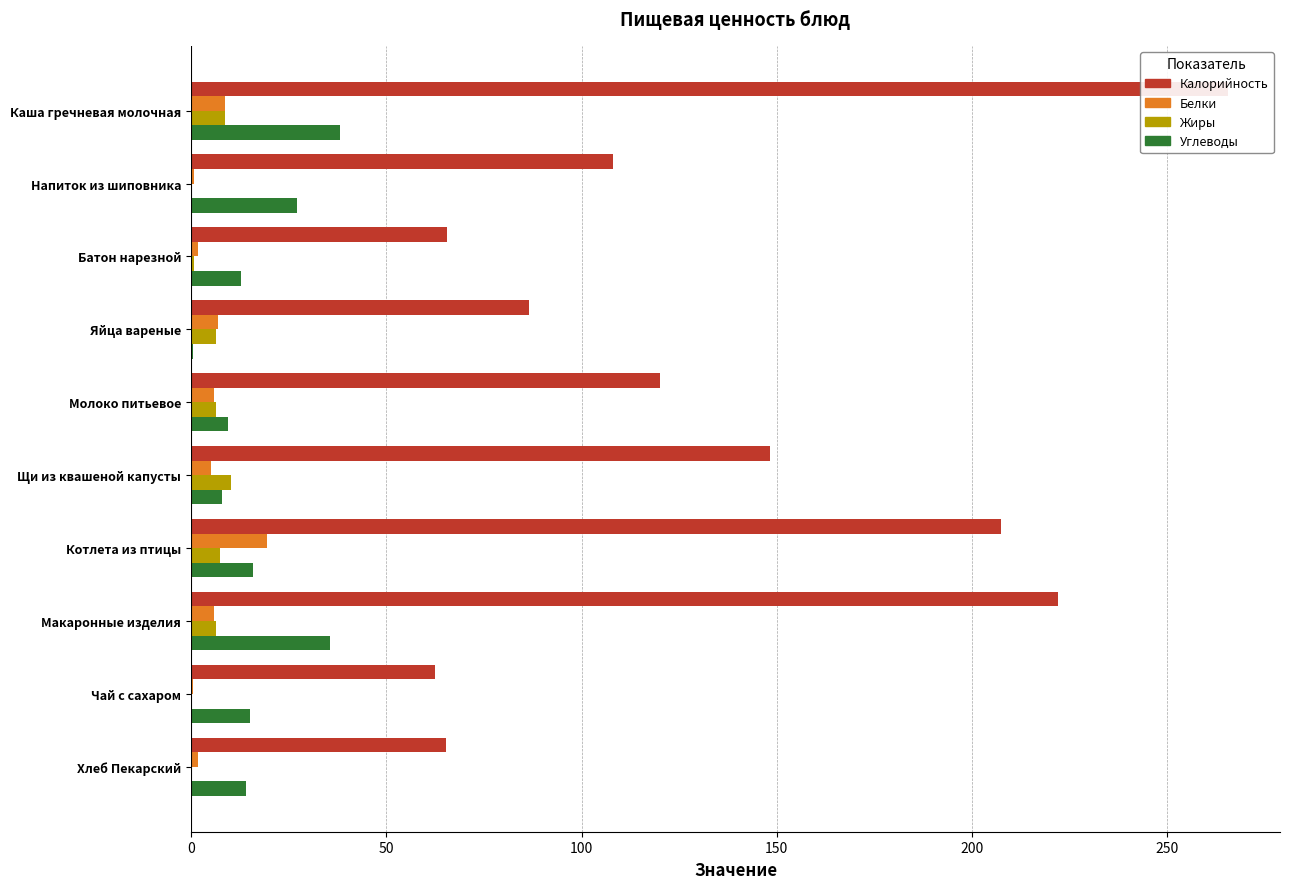

Reading left to right, transcribe all the data shown in this chart.

Калорийность: 265.6	108.0	65.5	86.6	120.0	148.3	207.3	222.0	62.6	65.4
Белки: 8.8	0.7	1.9	7.0	6.0	5.1	19.4	5.8	0.6	1.7
Жиры: 8.8	0.0	0.7	6.3	6.4	10.4	7.3	6.3	0.0	0.1
Углеводы: 38.1	27.2	12.8	0.4	9.4	8.1	15.8	35.6	15.1	14.2